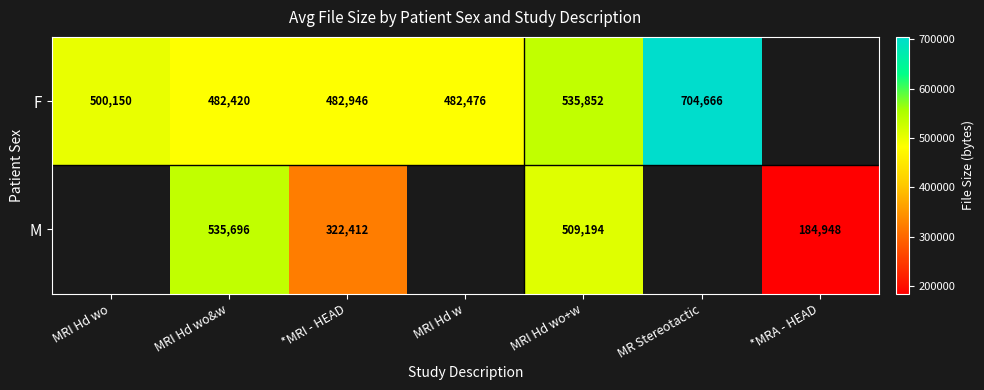

True or false: F has a value of 303952 at MR Stereotactic.

False